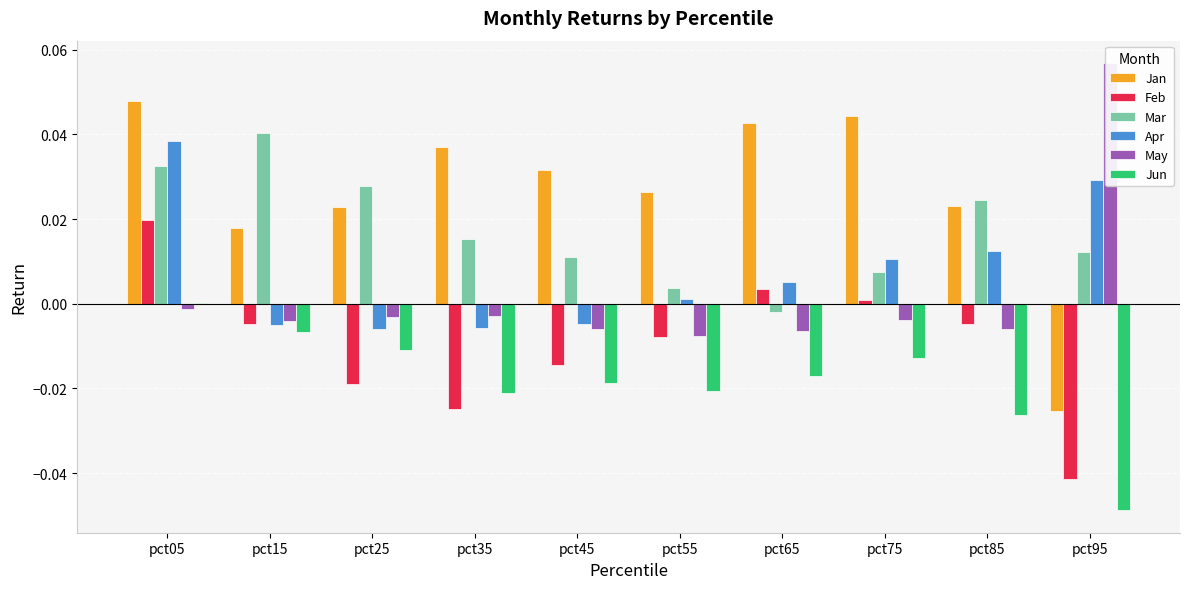

Between pct95 and pct85, which is larger?

pct85